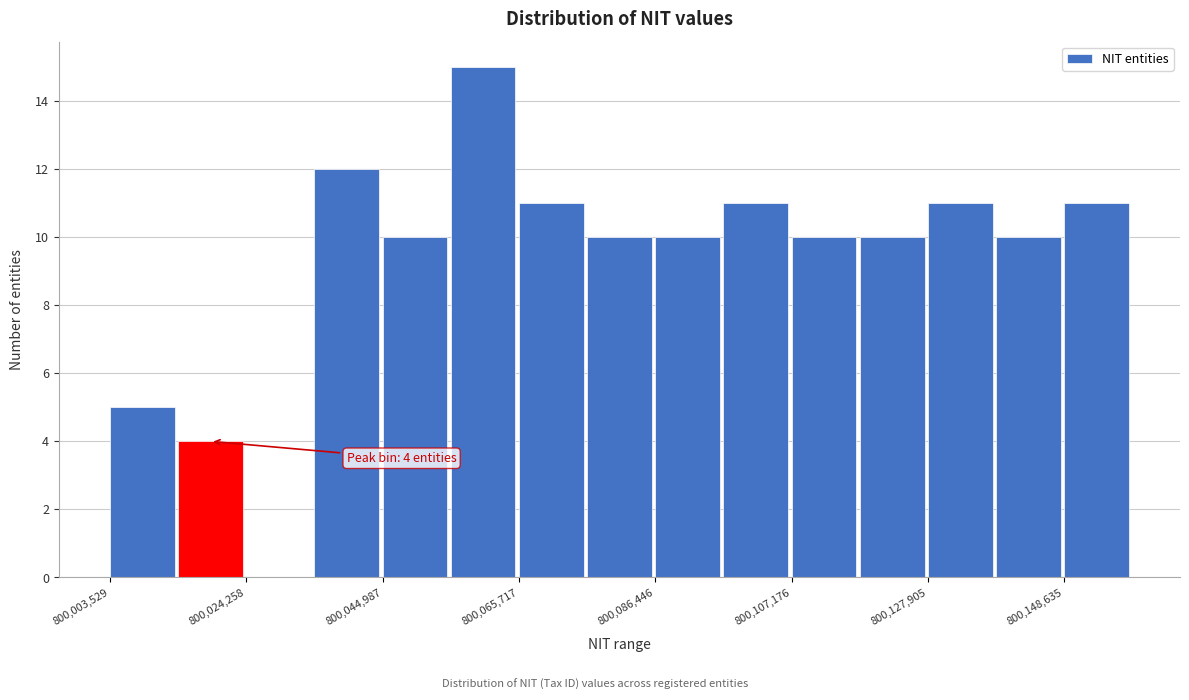

Around what value on the x-axis is the tallest bar? Give the approximate position of its centre, as read against the axis.

800060000